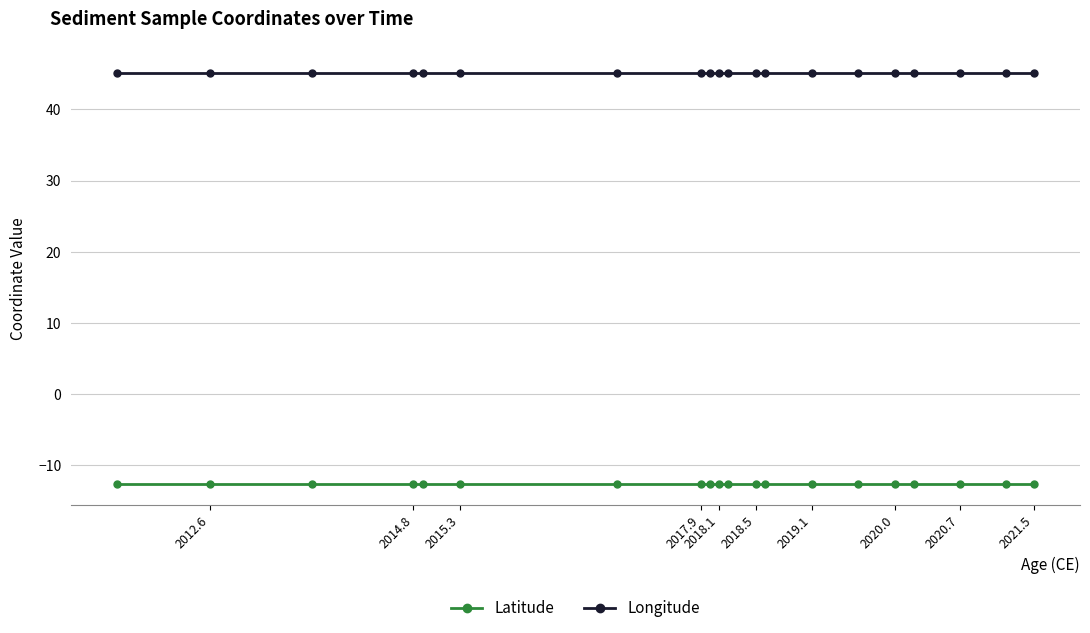

What is the difference between the highest and lowest values at 2018.5?

57.8